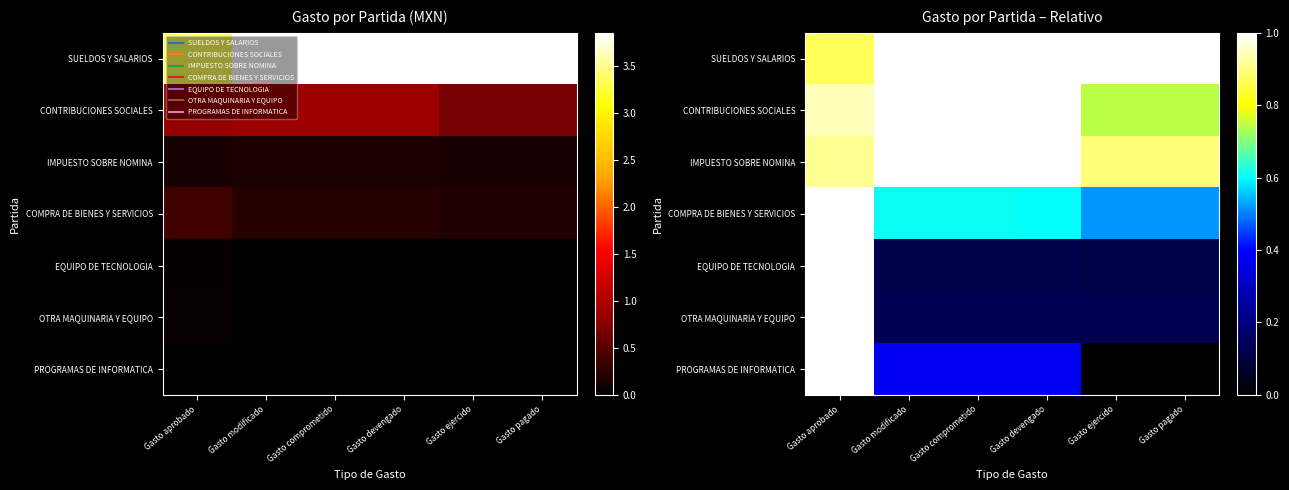

How many distinct data groups are displayed?

7